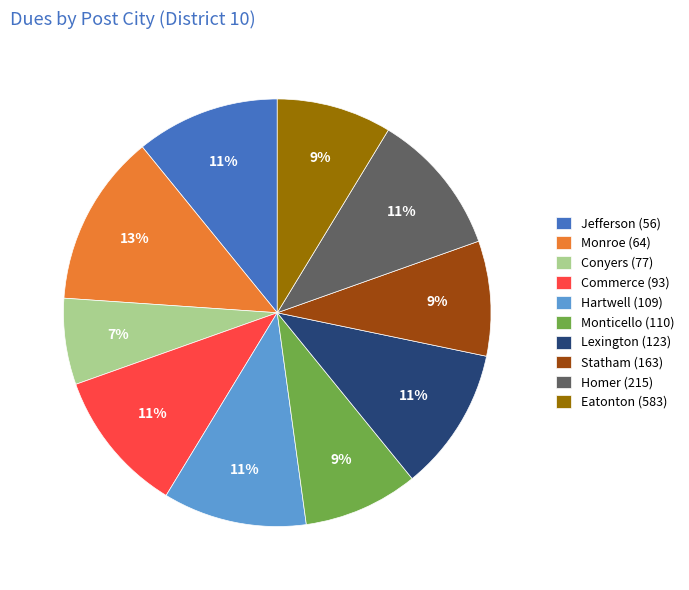

Is there any slice that represents more than half of the pie?

No